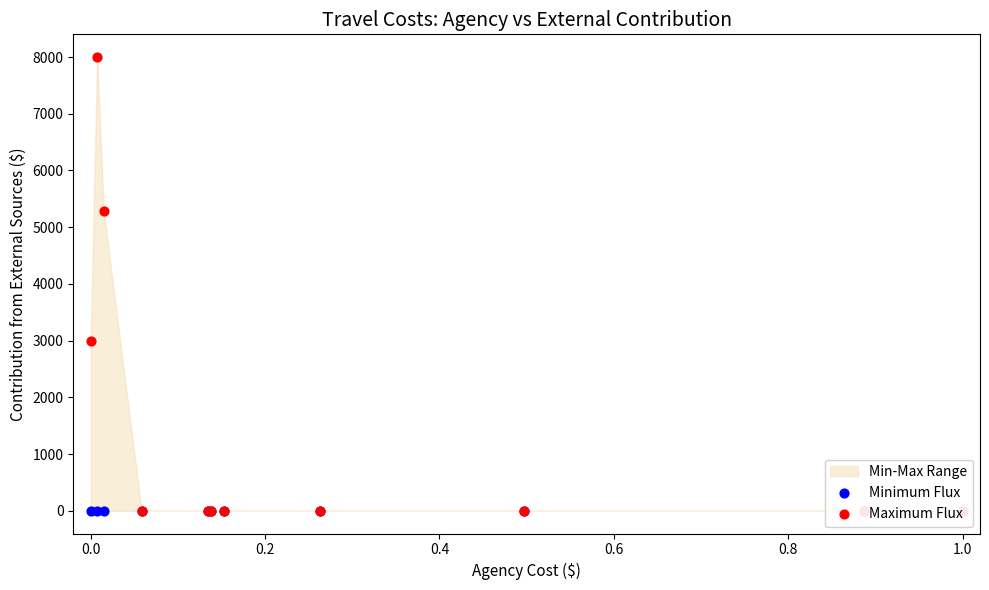

What is the total value across all series at 0.0?

3000